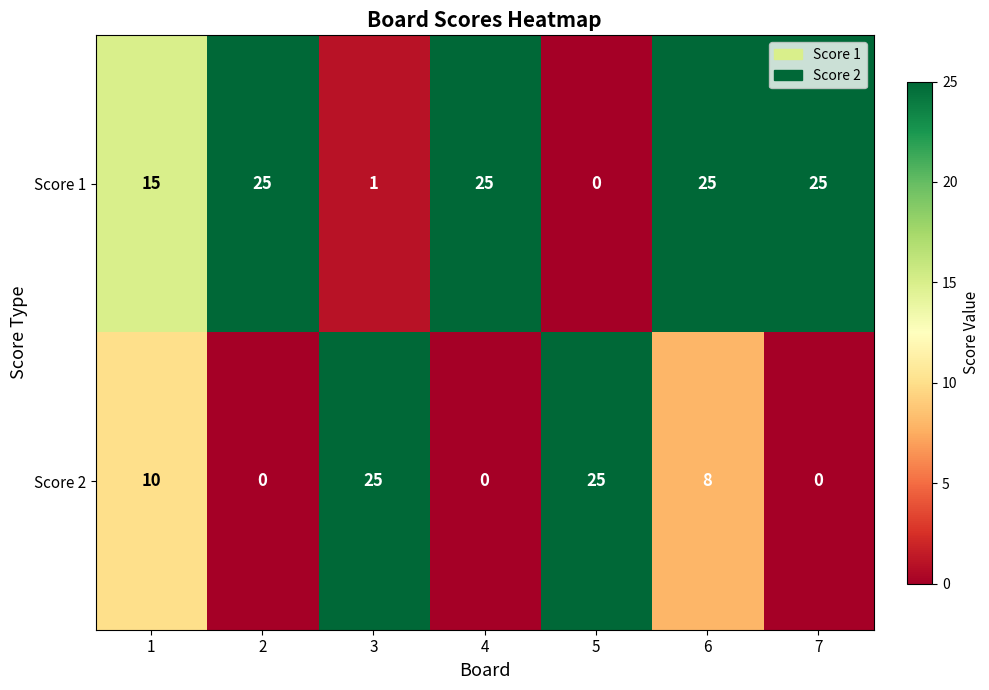

At how many categories does at least one series exceed 4?

7